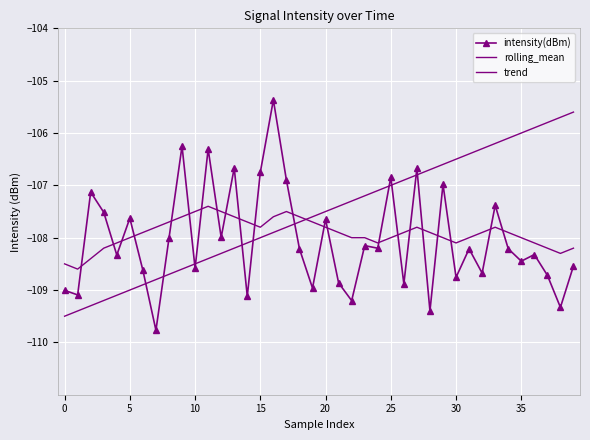

What is the average value of the trend series?

-107.5